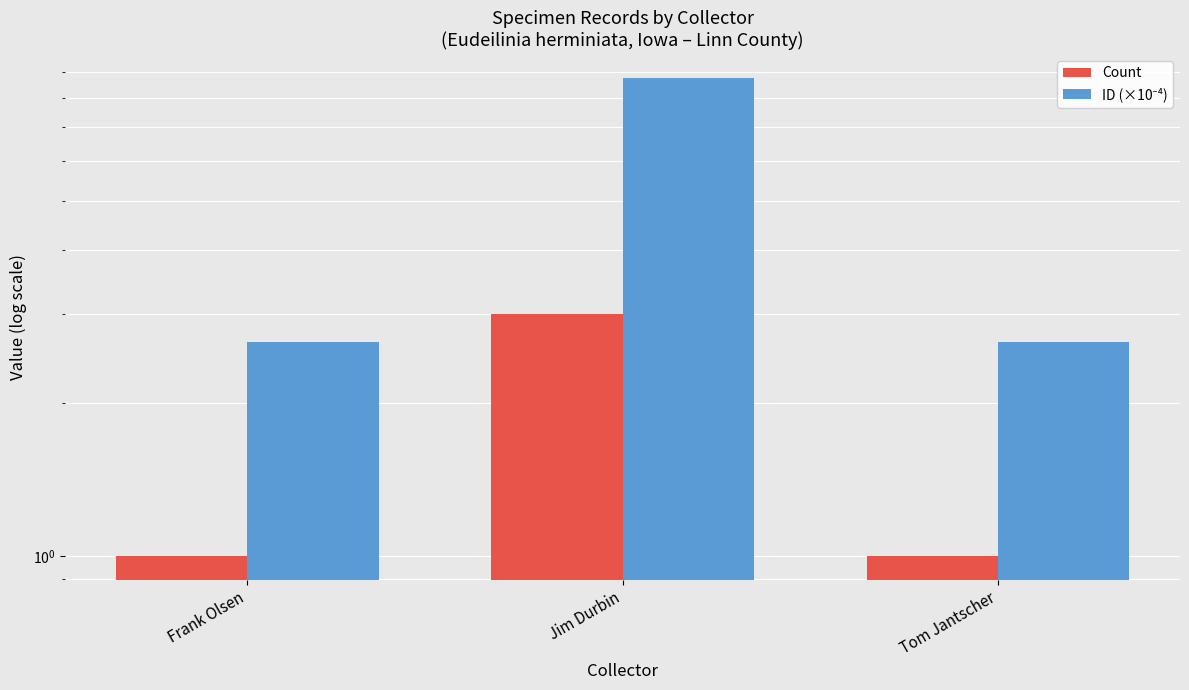

Reading left to right, list all the values displayed in this chart.

Count: 1.0	3.0	1.0
ID (×10⁻⁴): 2.6	8.7	2.6